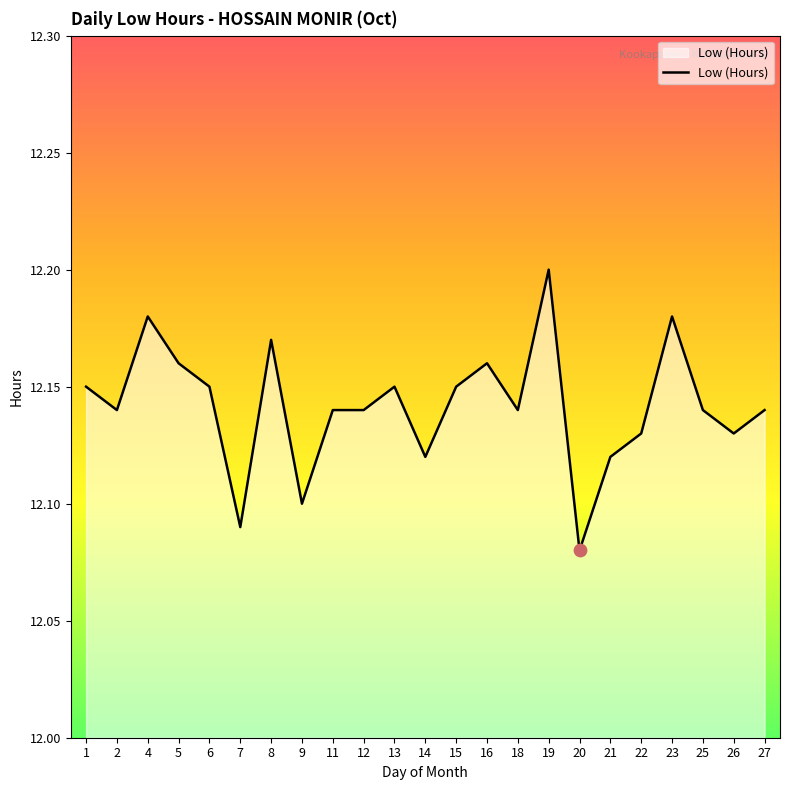

What is the ratio of the value at 26 to the value at 20?

1.0